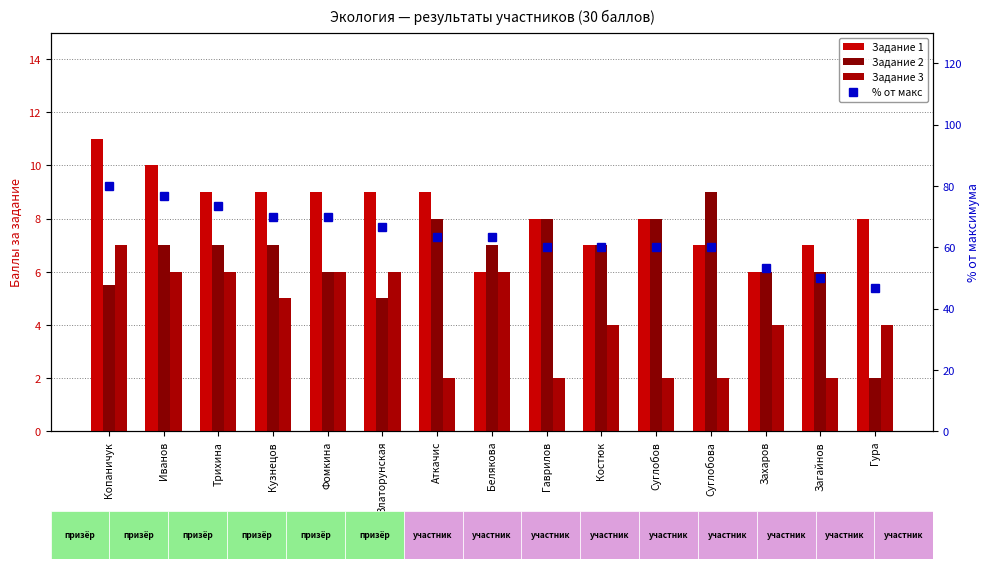

How many values in the Задание 1 series exceed 8?

7